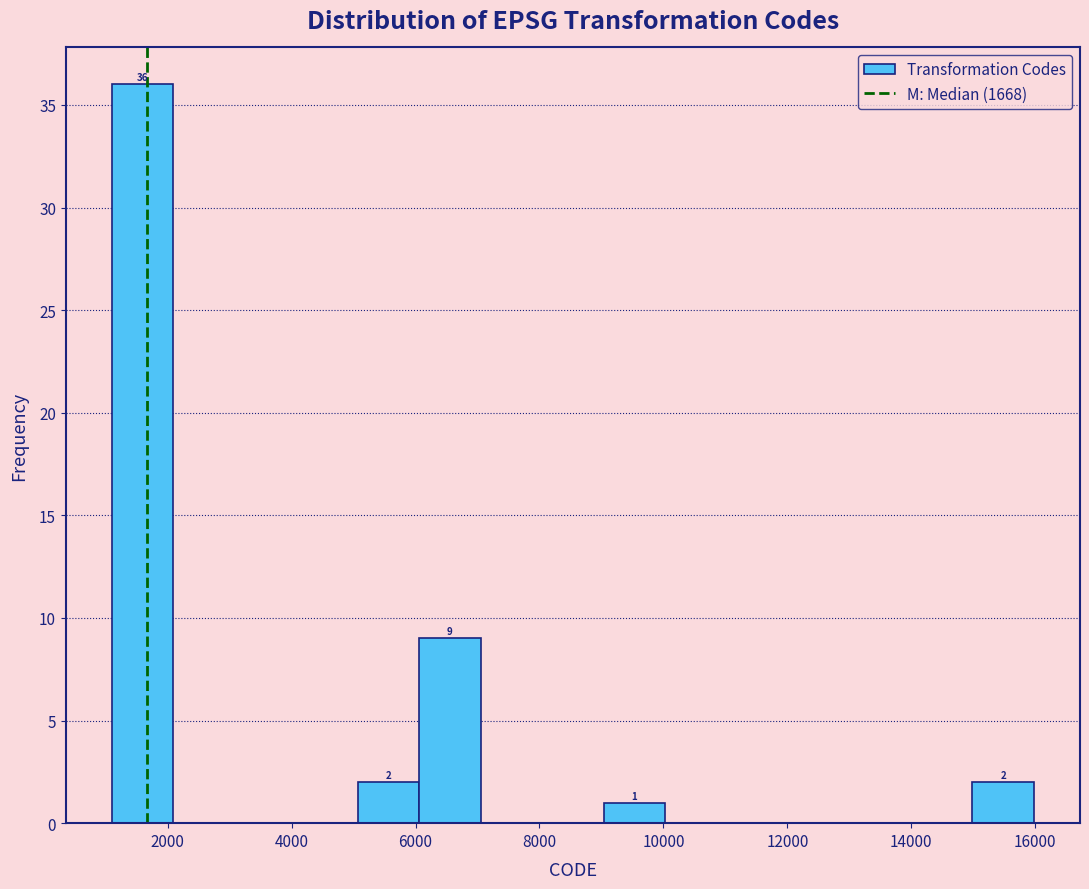

Which range on the x-axis has the tallest bar?

1200 to 2000